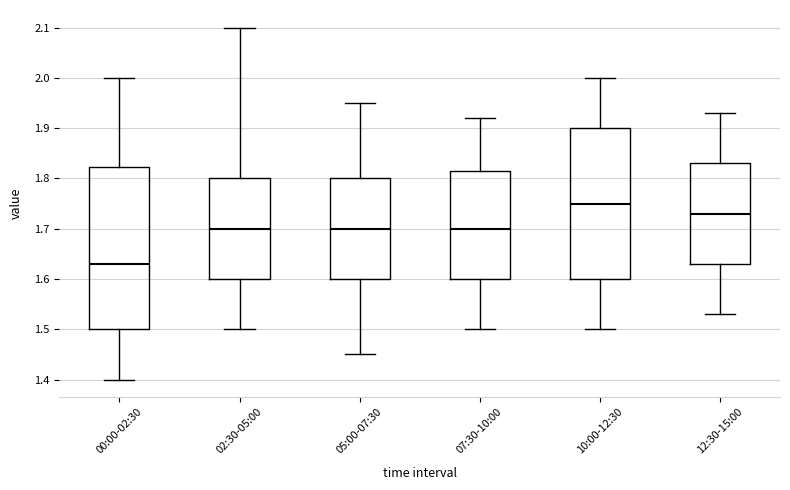

Which box's median line is the highest?

10:00-12:30